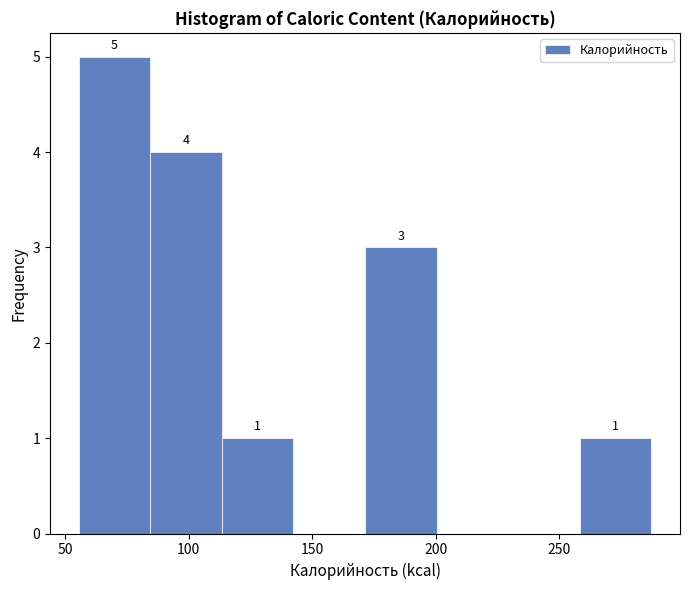

Over which range of the x-axis is the bar tallest?

55 to 85